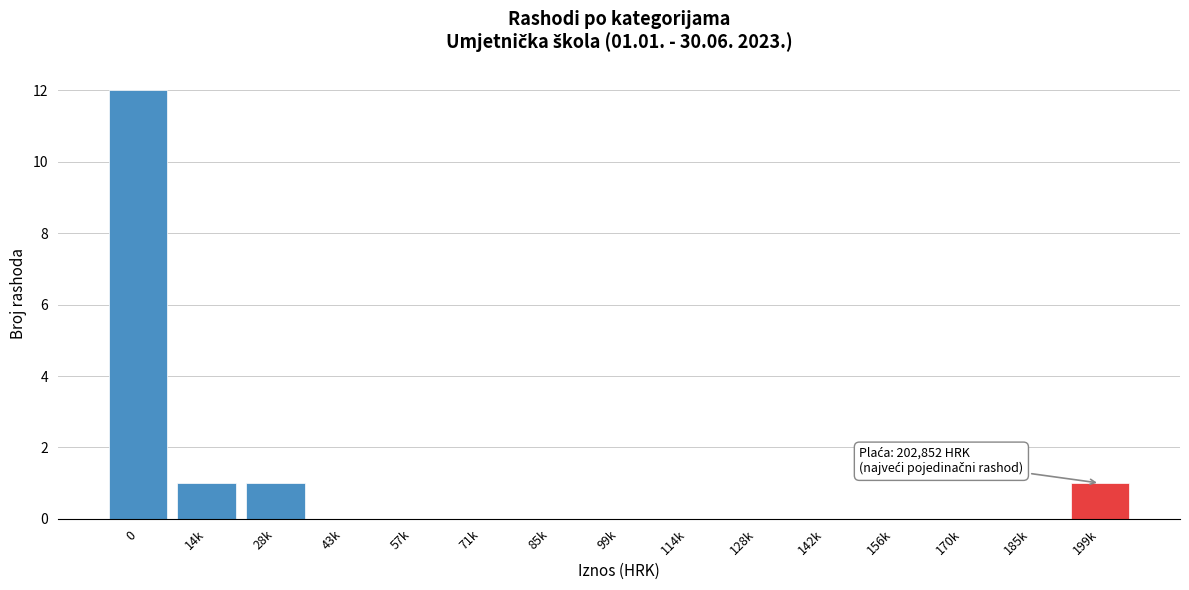

Reading left to right, what are all the values shown in this chart?

0=12	14k=1	28k=1	43k=0	57k=0	71k=0	85k=0	99k=0	114k=0	128k=0	142k=0	156k=0	170k=0	185k=0	199k=1